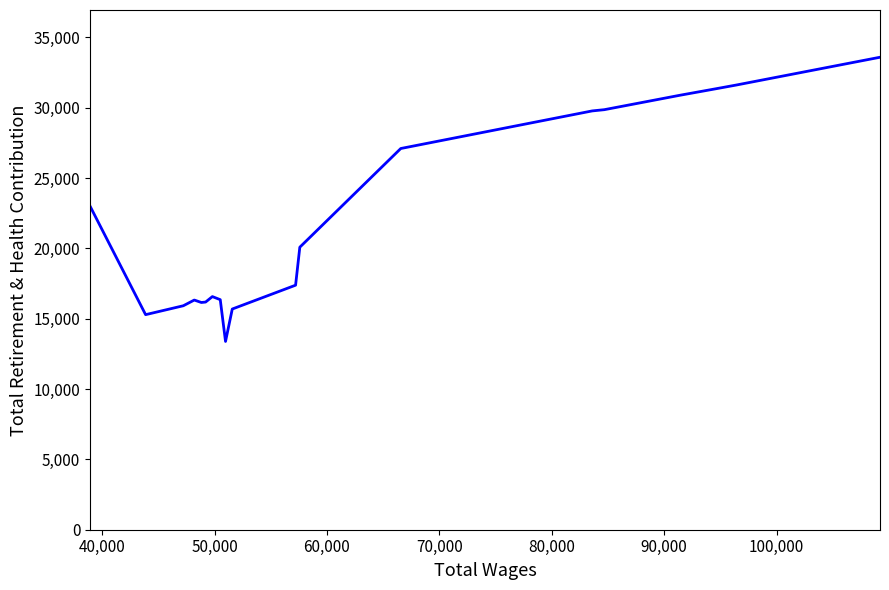

What is the minimum value shown in the chart?

13387